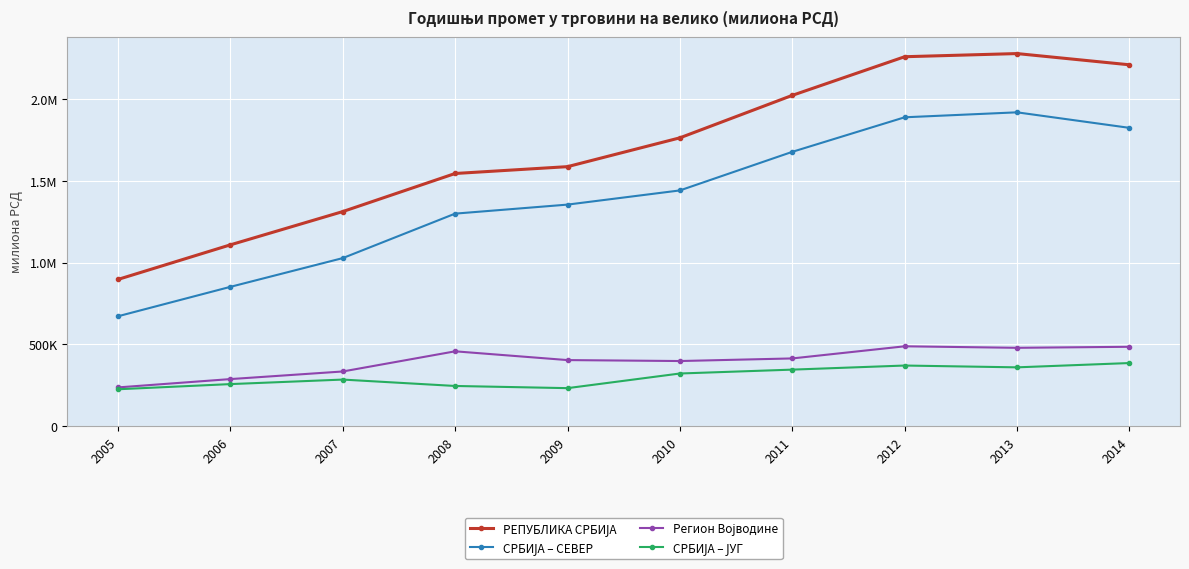

What is the value of the РЕПУБЛИКА СРБИЈА point at the 4th from the left?

1544867